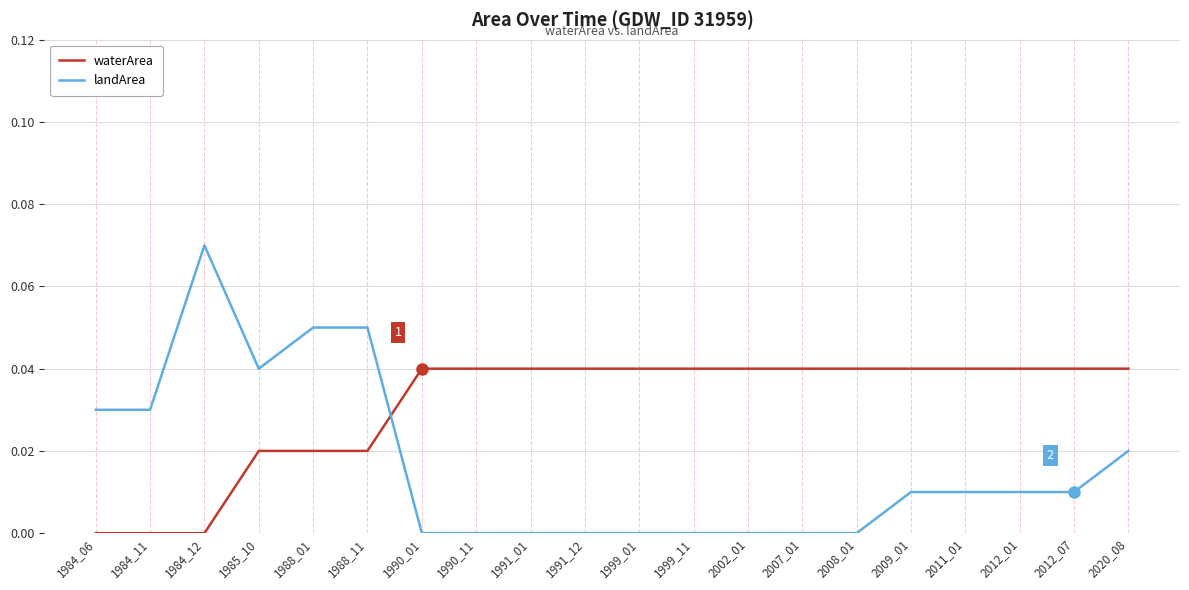

Is the value of landArea at 1999_01 greater than the value of waterArea at 1985_10?

No